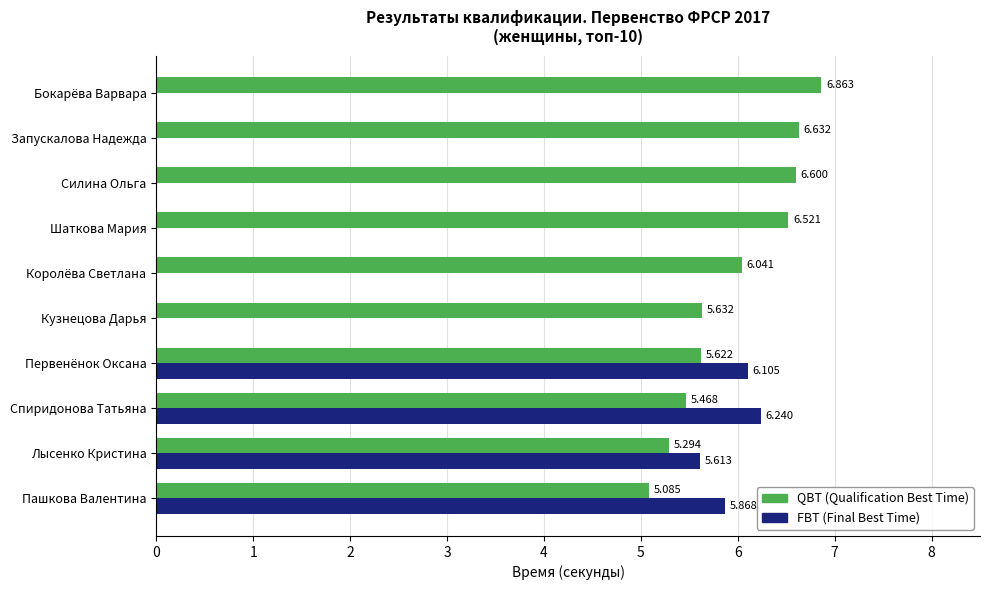

Which series changed the most between Первенёнок Оксана and Силина Ольга?

FBT (Final Best Time)